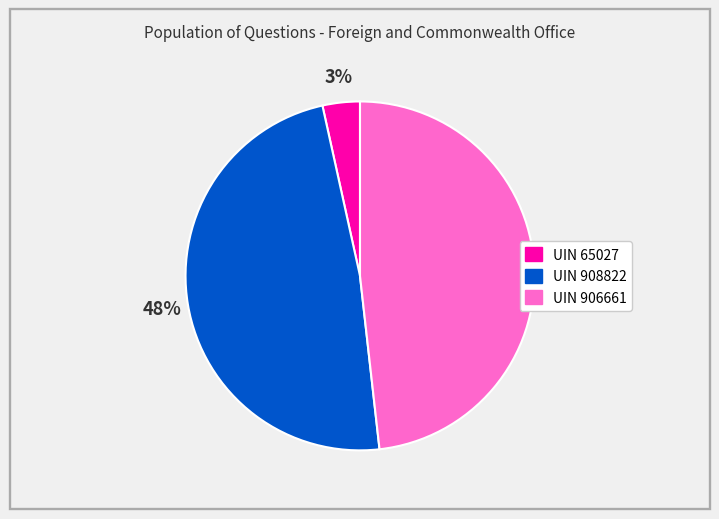

Does UIN 908822 account for over 50% of the chart?

No